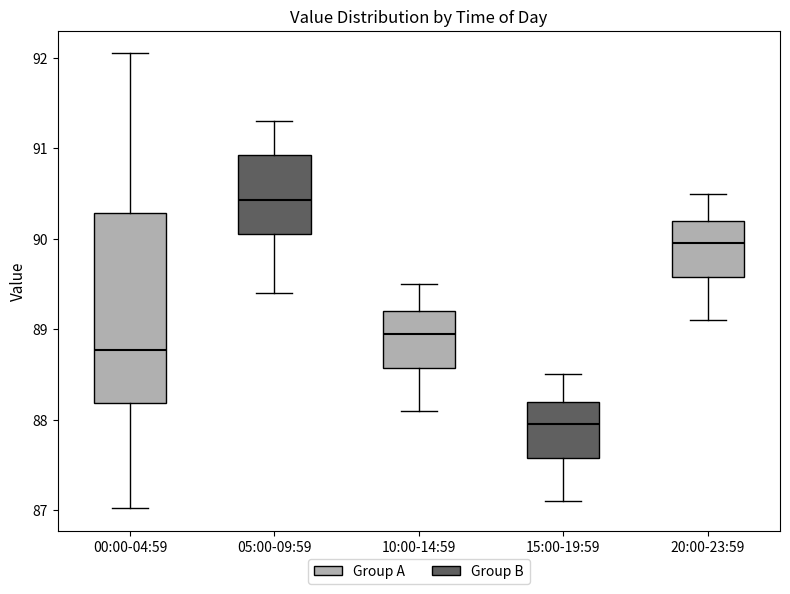

Reading left to right, read every box against the y-axis: the position of its median line, the range the box covers, and the ends of its whiskers. The values are not printed on the chart, so give them approximately, as read against the axis.

00:00-04:59: median 88.8, box 88.2 to 90.3, whiskers 87.0 to 92.1
05:00-09:59: median 90.4, box 90.1 to 90.9, whiskers 89.4 to 91.3
10:00-14:59: median 89.0, box 88.6 to 89.2, whiskers 88.1 to 89.5
15:00-19:59: median 88.0, box 87.6 to 88.2, whiskers 87.1 to 88.5
20:00-23:59: median 90.0, box 89.6 to 90.2, whiskers 89.1 to 90.5